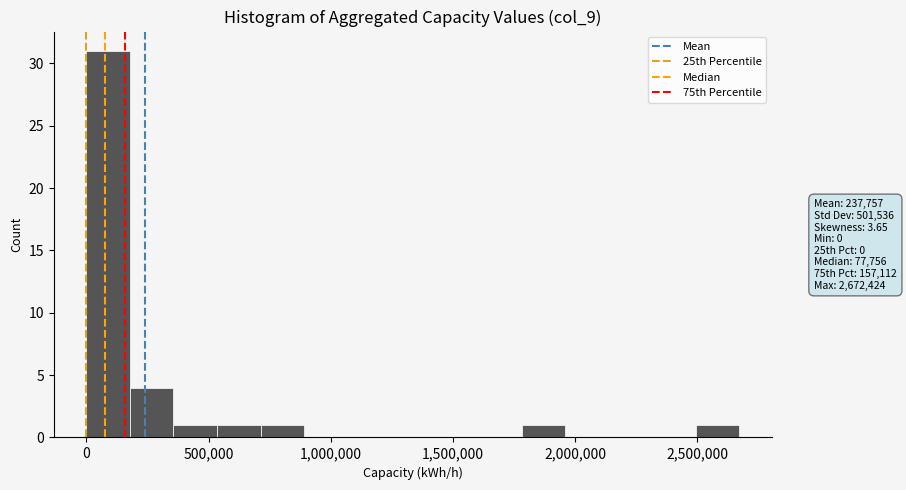

Read against the x-axis, roughly where is the centre of the tallest bar?

100000